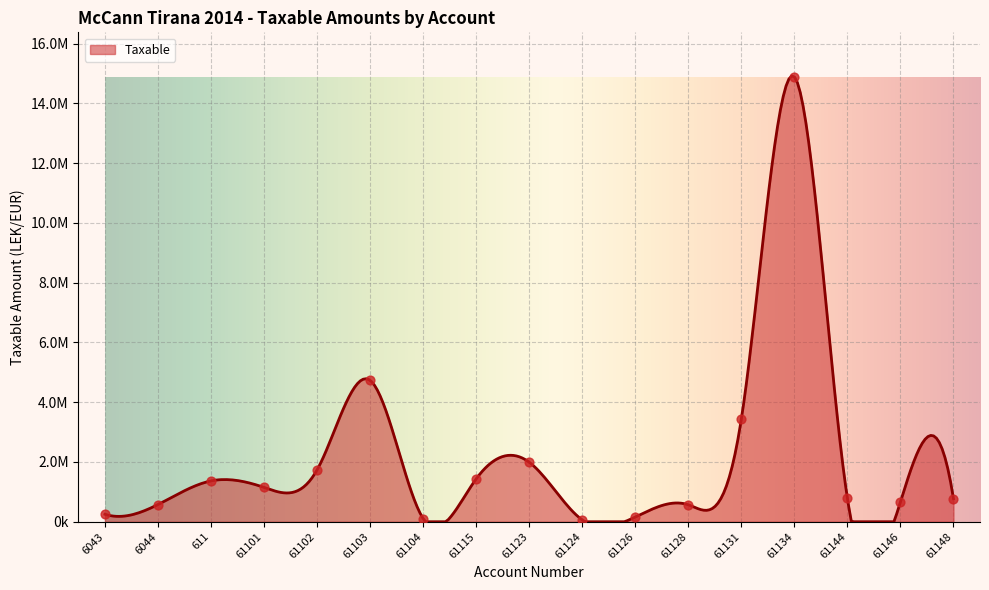

What is the ratio of the value at 61126 to the value at 6043?

0.6